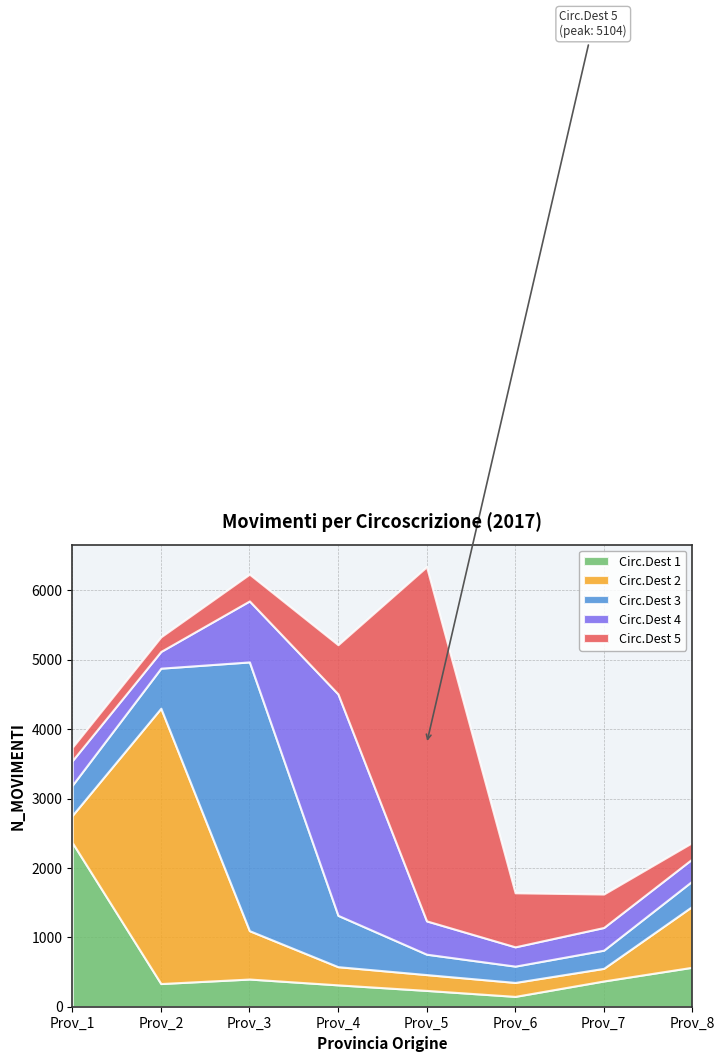

Rank the series at Prov_6 from lowest to highest value.

CIRC_DEST_1, CIRC_DEST_2, CIRC_DEST_3, CIRC_DEST_4, CIRC_DEST_5